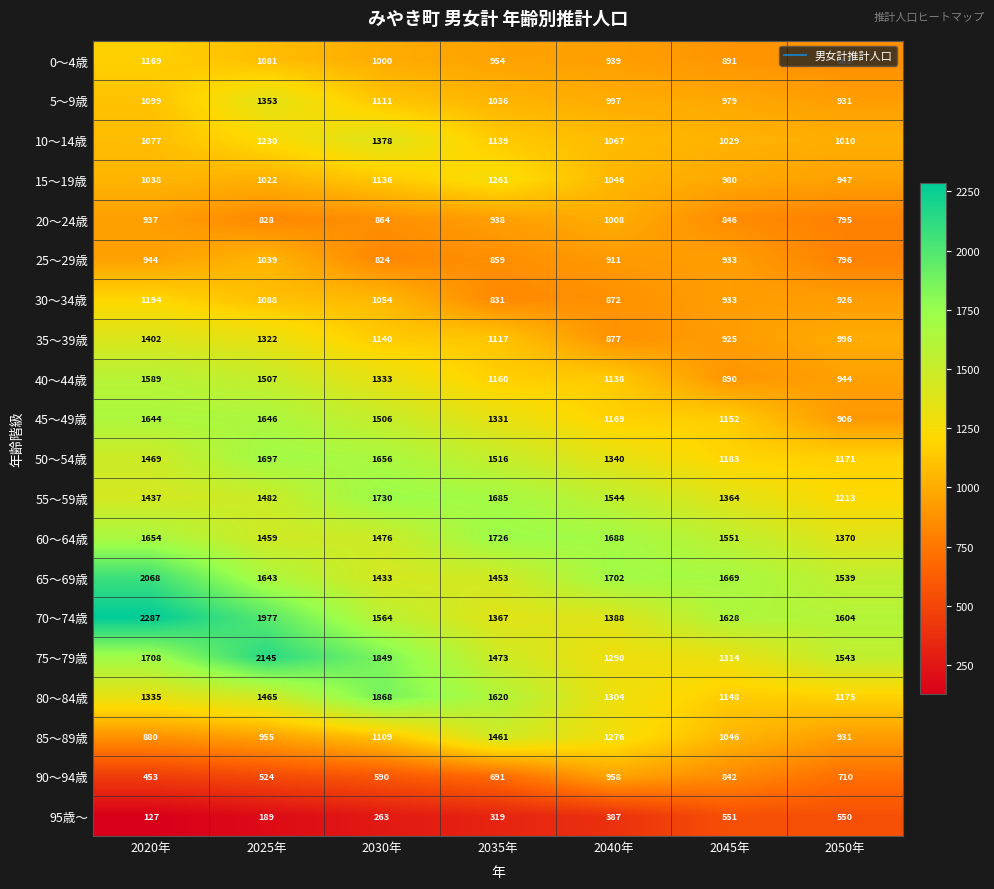

How many data points in 70～74歳 are less than 1604?

3